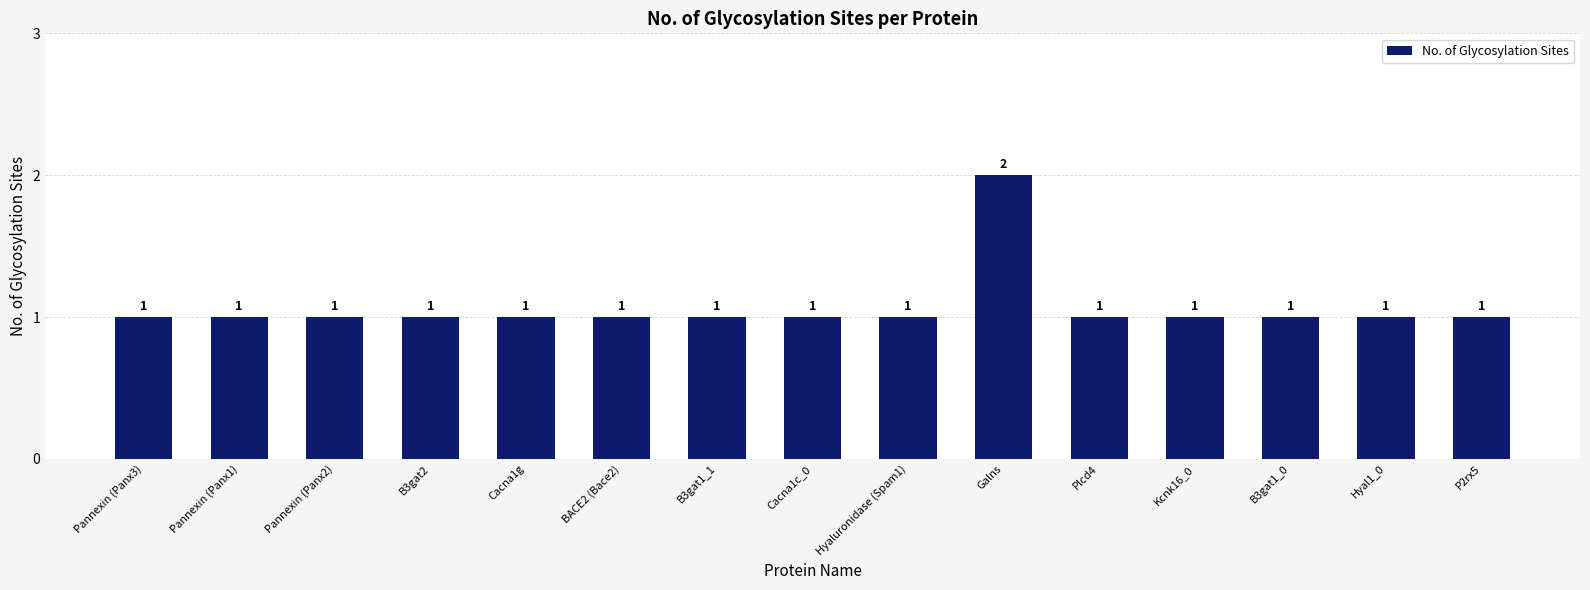

Which category has the highest value across all series?

Galns